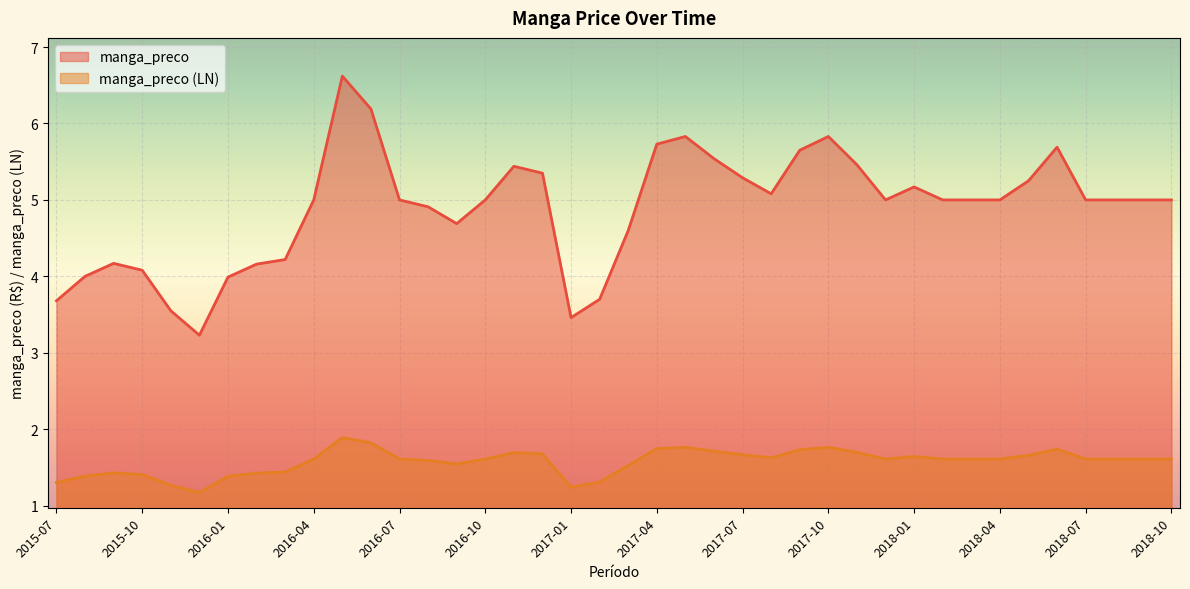

Does the chart display data point markers on the line(s)?

No